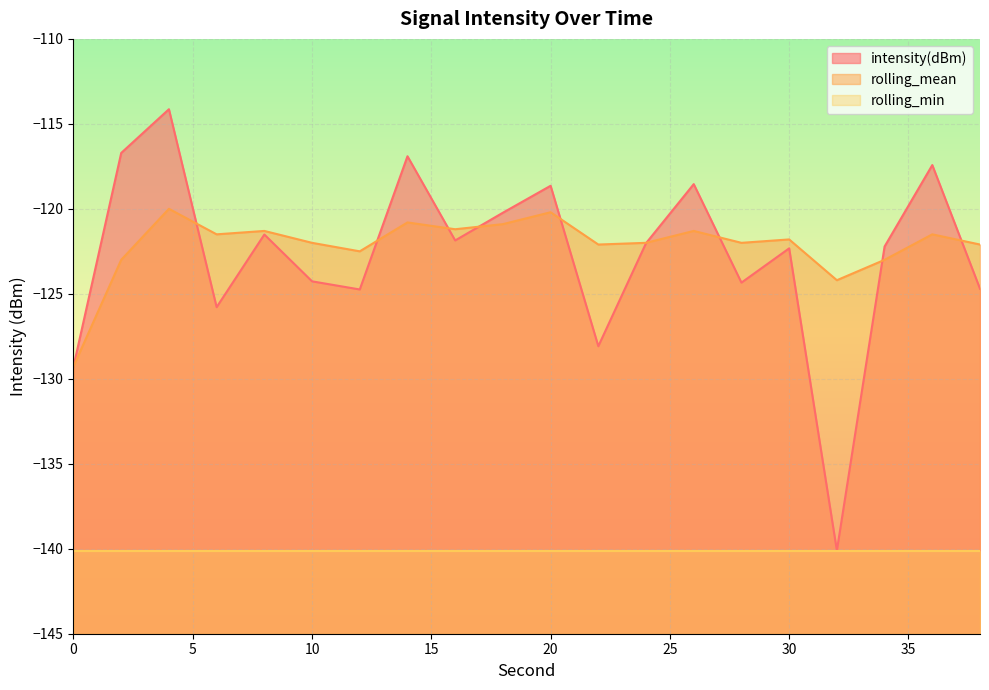

Rank the series by their maximum value, from highest to lowest.

intensity(dBm), rolling_mean, rolling_min